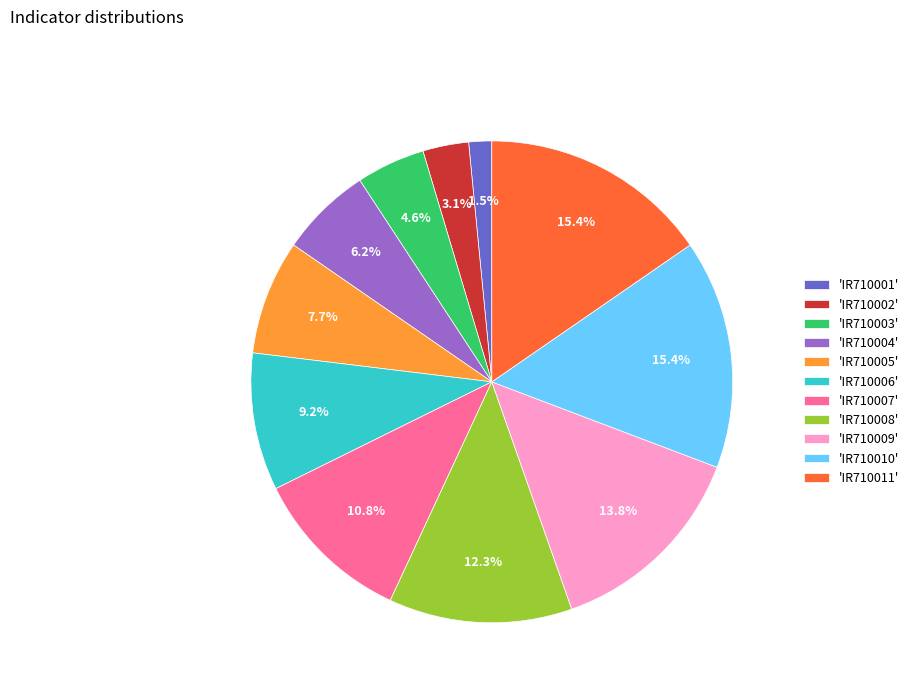

Is the sum of 'IR710003' and 'IR710002' greater than half?

No